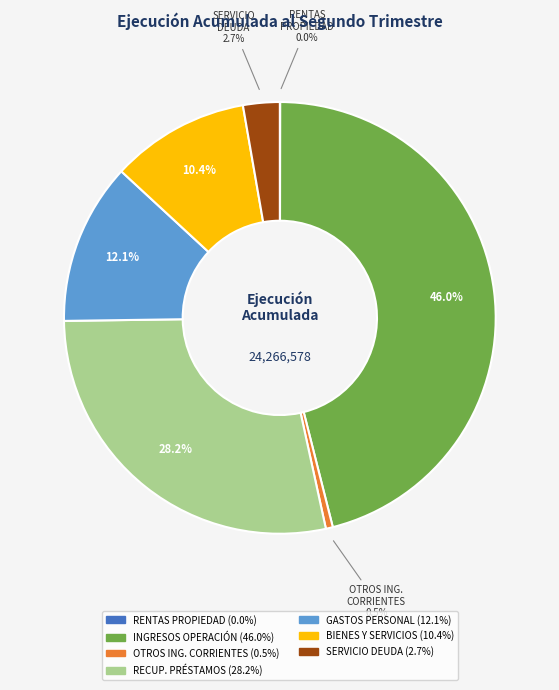

Does any single category account for the majority?

No